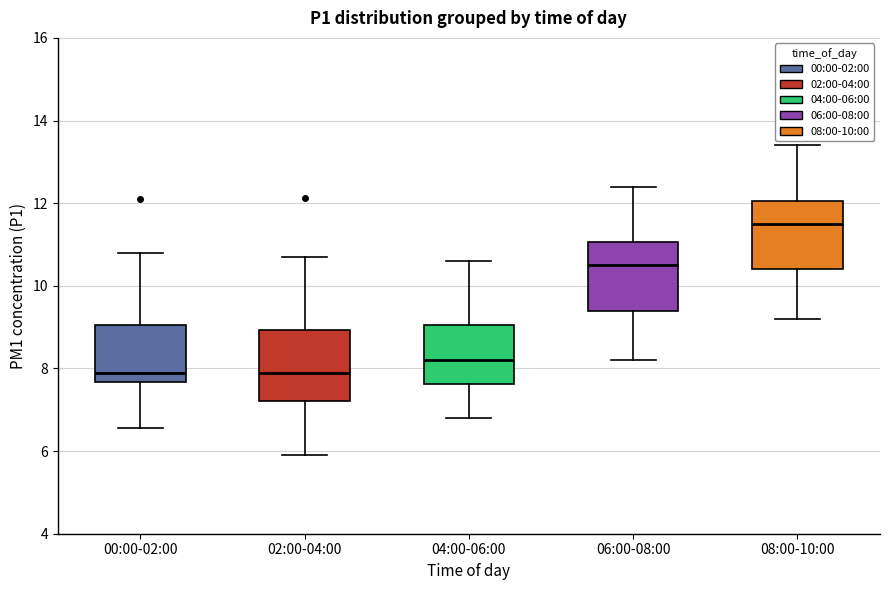

Where does the upper whisker of the box for 00:00-02:00 end on the y-axis? The values are not printed on the chart, so give them approximately, as read against the axis.

10.8